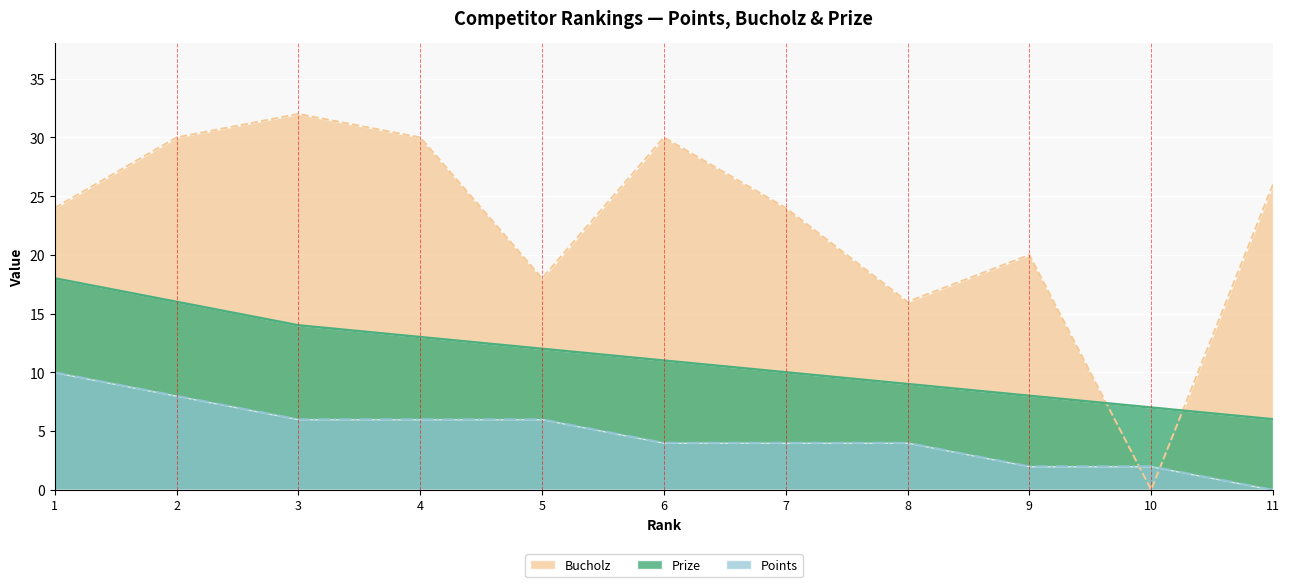

How many interior local peaks does the Bucholz series have?

3